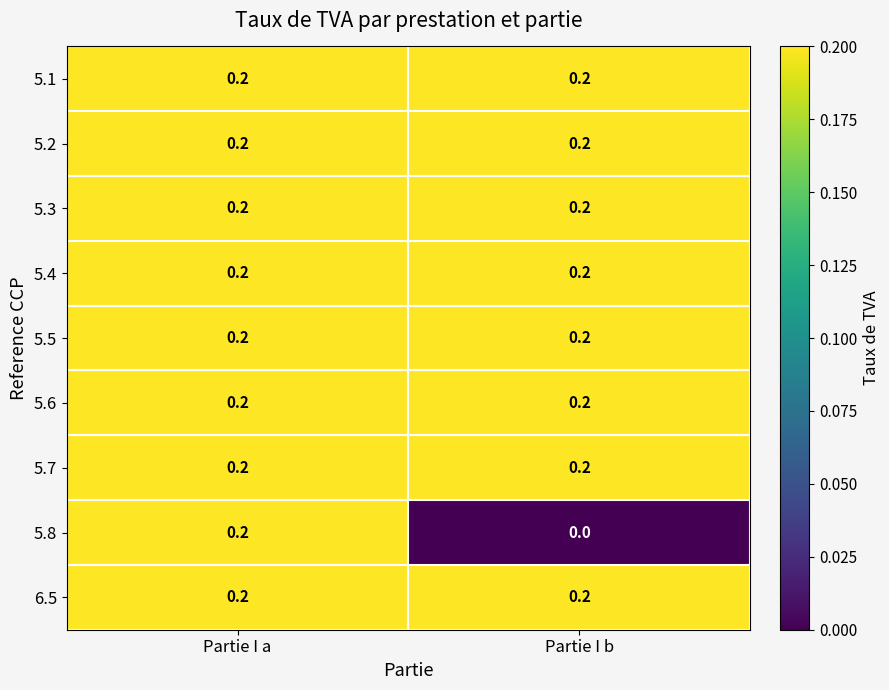

Reading left to right, list all the values displayed in this chart.

5.1: 0.2	0.2
5.2: 0.2	0.2
5.3: 0.2	0.2
5.4: 0.2	0.2
5.5: 0.2	0.2
5.6: 0.2	0.2
5.7: 0.2	0.2
5.8: 0.2	0.0
6.5: 0.2	0.2